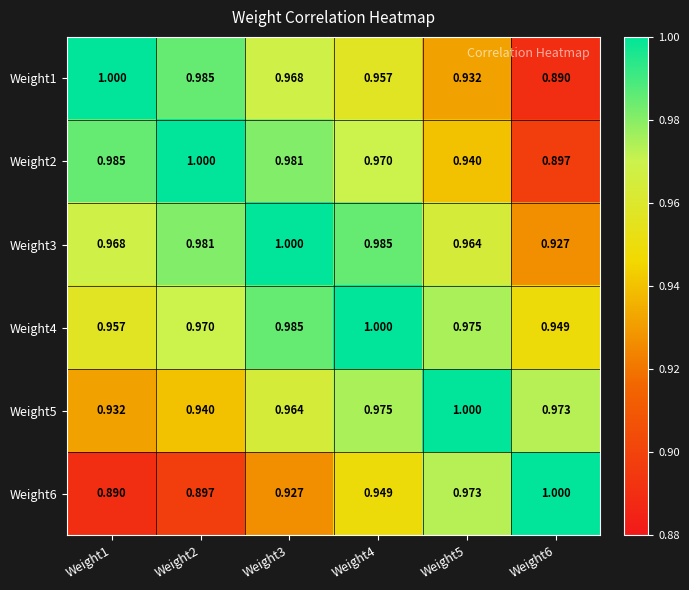

Is the value of Weight2 at Weight3 greater than the value of Weight3 at Weight5?

Yes